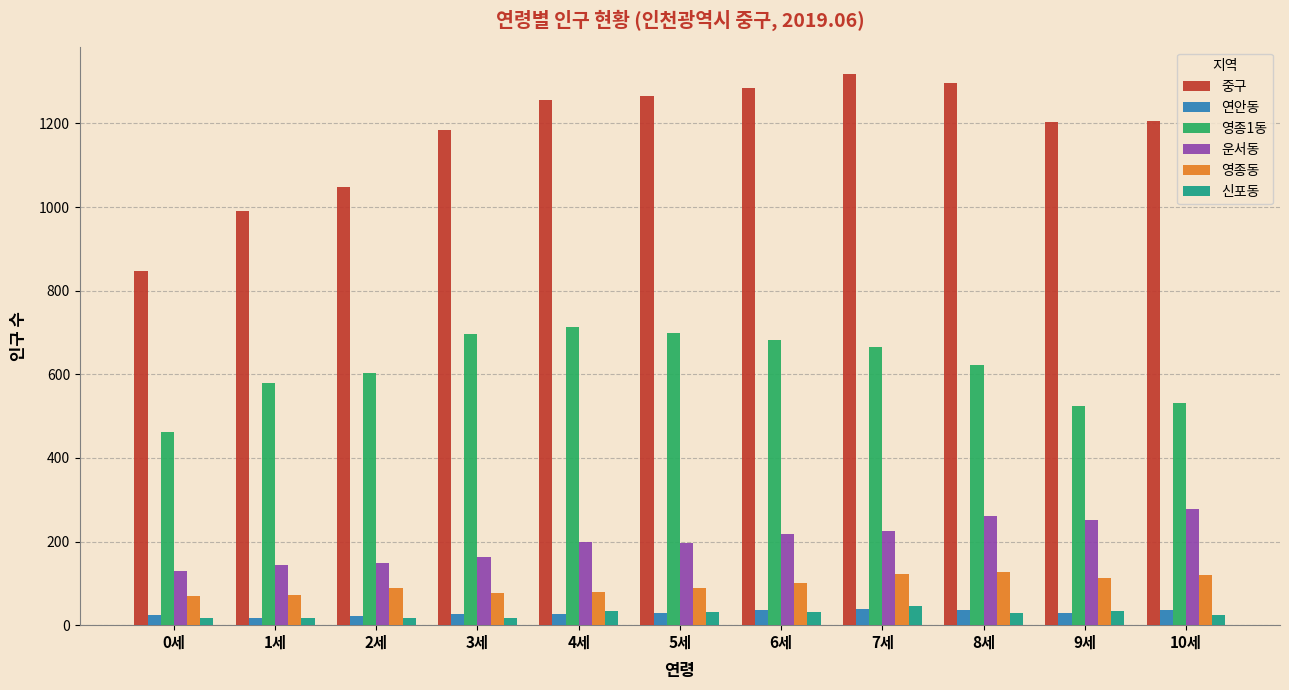

Between 2세 and 8세, which series saw the biggest shift?

중구